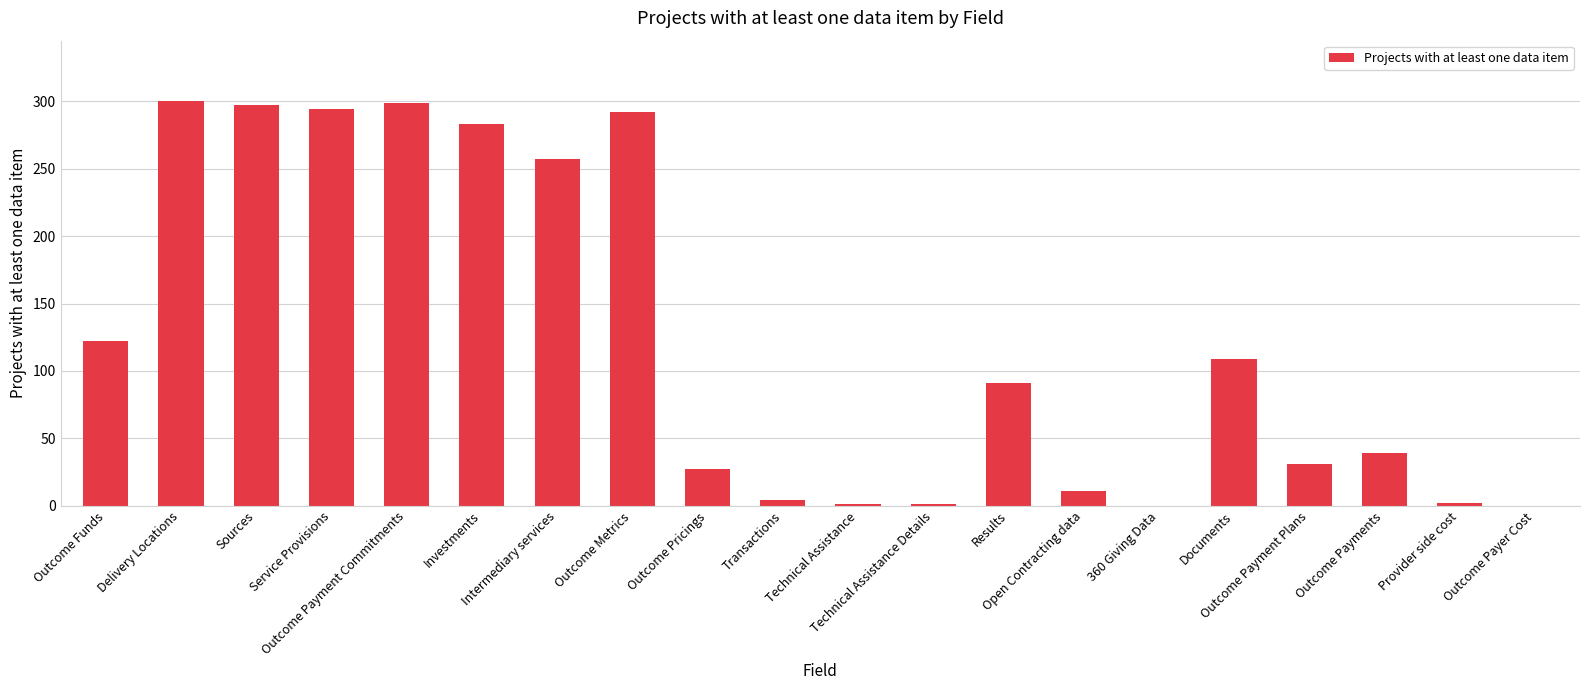

What is the change in value from Technical Assistance to Results?

+90